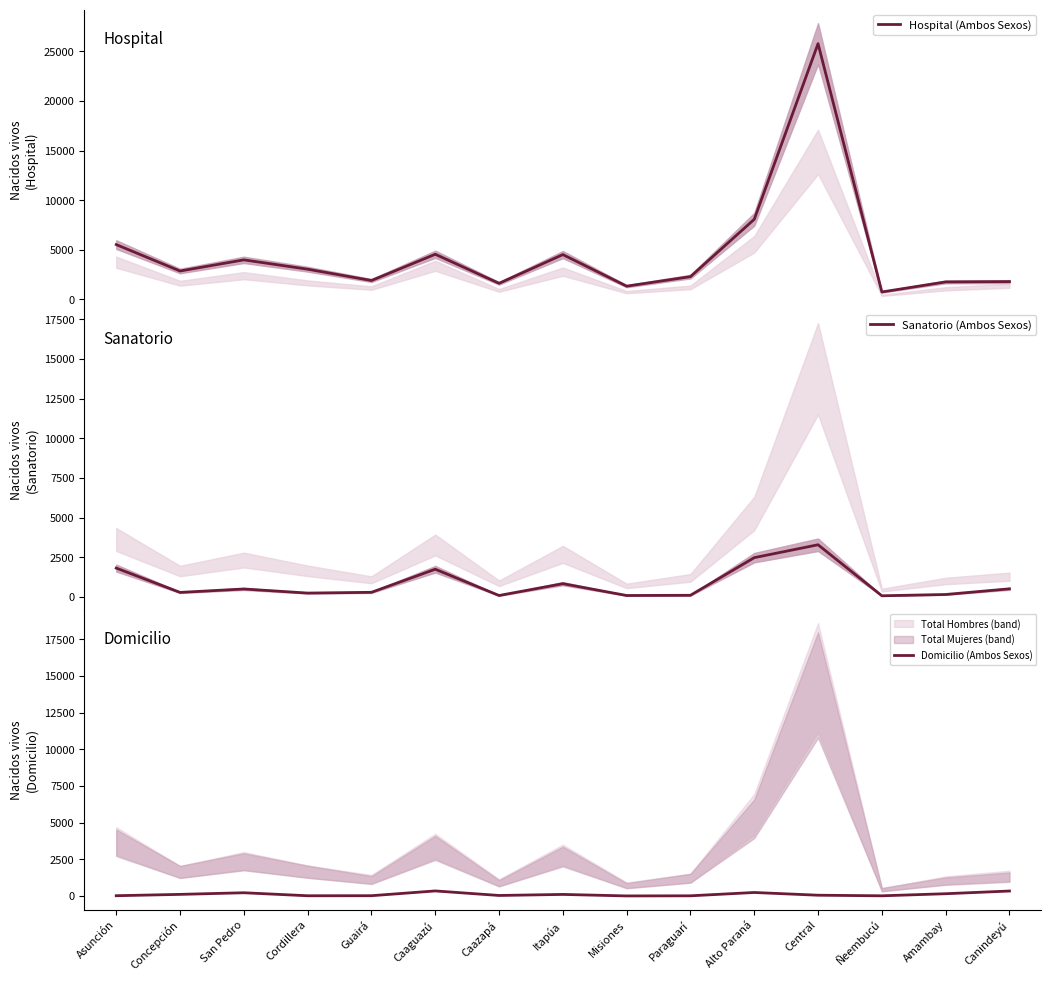

What is the minimum value shown in the chart?

1